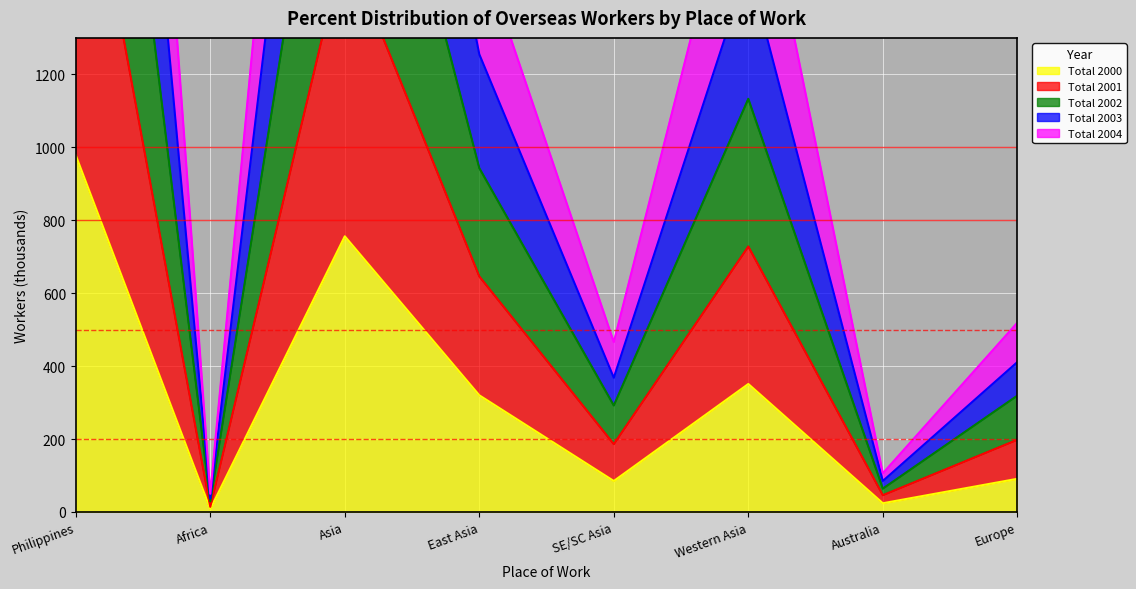

How many data points does each series have?

8